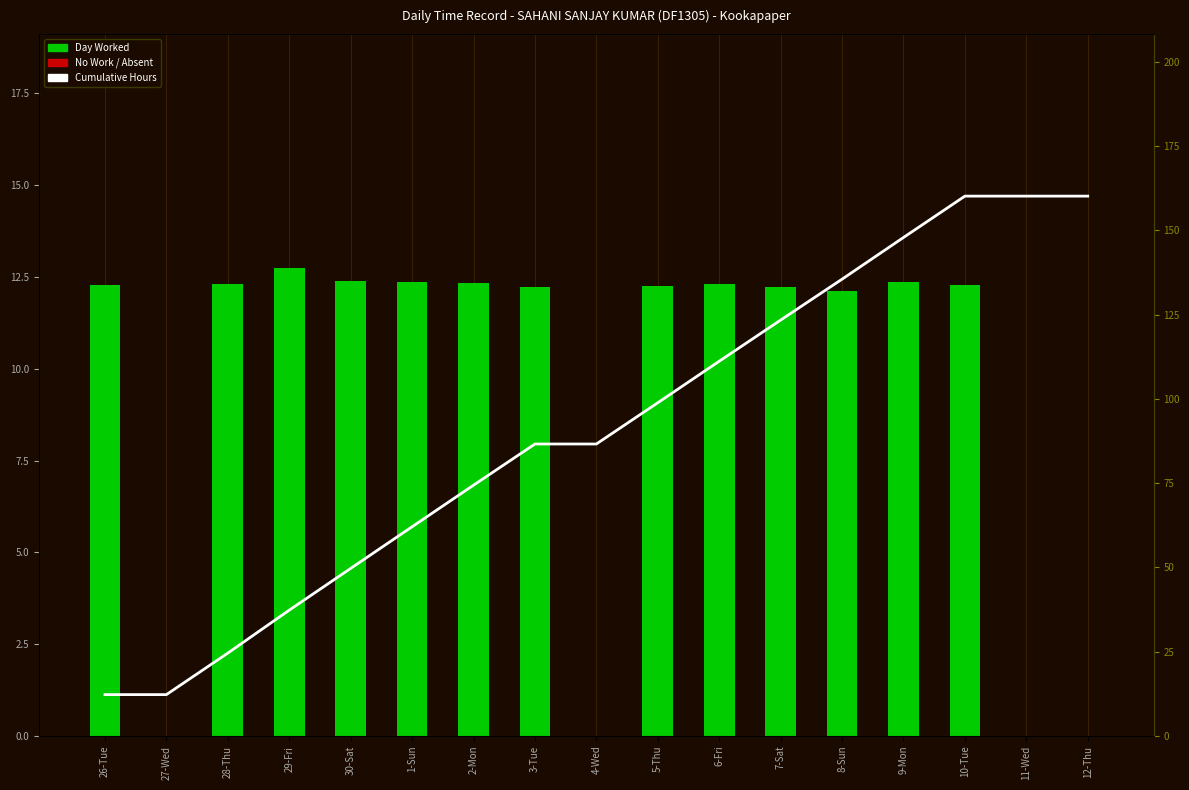

What is the average value of the Cumulative Hours series?

90.8